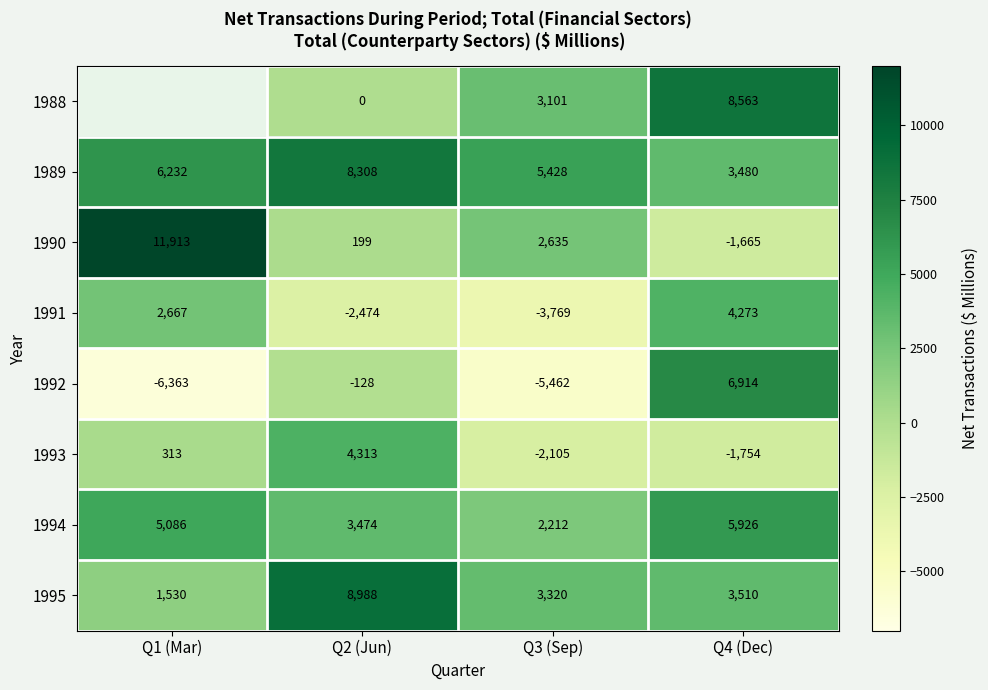

How many data points does each series have?

4